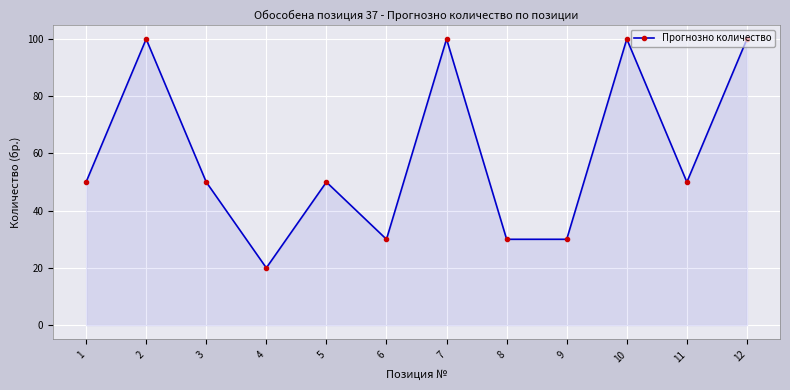

Reading left to right, what are all the values shown in this chart?

1=50	2=100	3=50	4=20	5=50	6=30	7=100	8=30	9=30	10=100	11=50	12=100